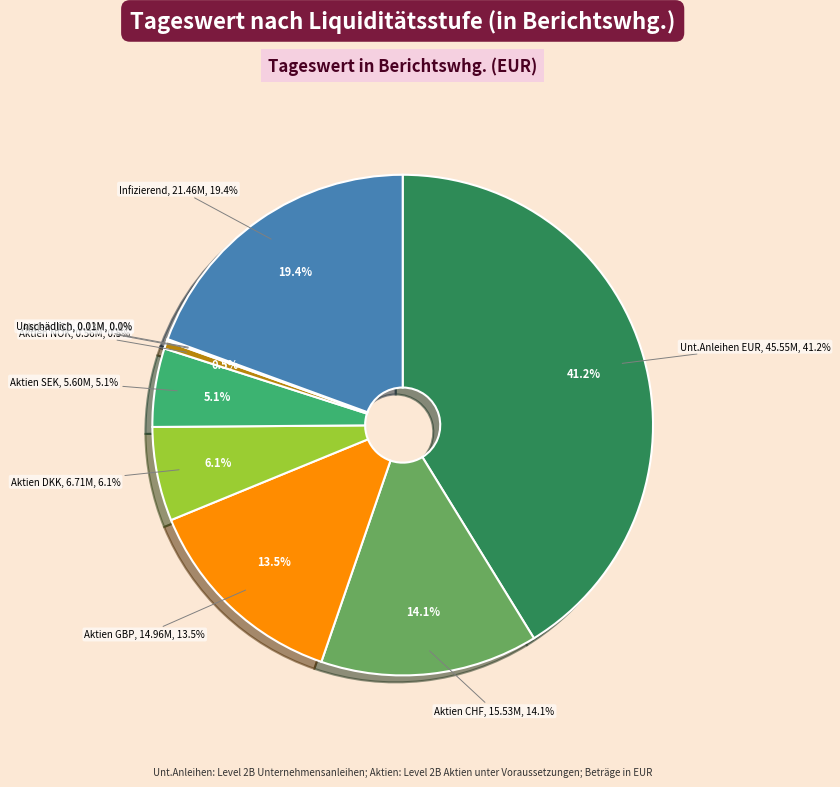

Rank the categories by value from highest to lowest.

Level 2B Unternehmensanleihen und Aktien (EUR), nicht LCR-fähig, infizierend, Level 2B Aktien CHF, Level 2B Aktien GBP, Level 2B Aktien DKK, Level 2B Aktien SEK, Level 2B Aktien NOK, Level 2B Aktien USD, nicht LCR-fähig, unschädlich